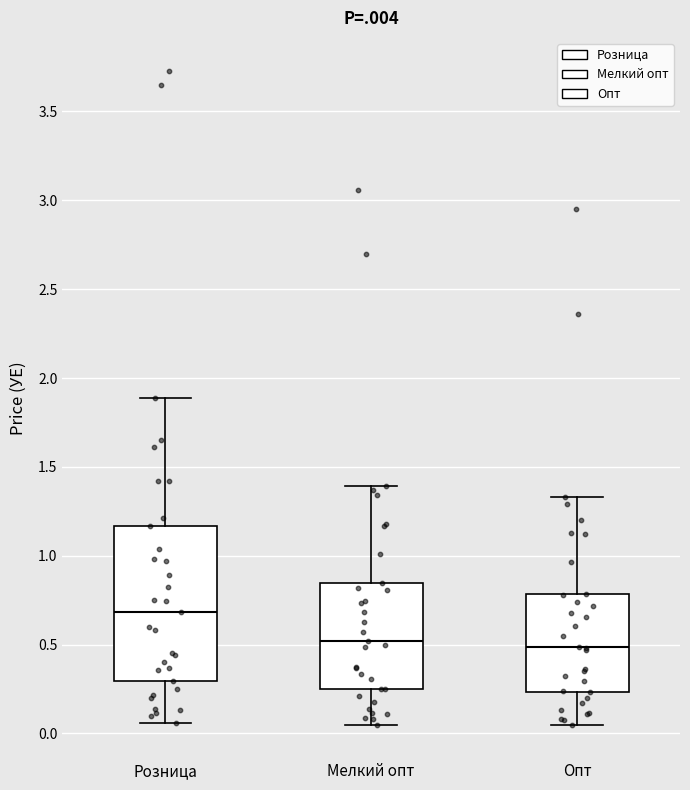

Which box's median line is the highest?

Розница